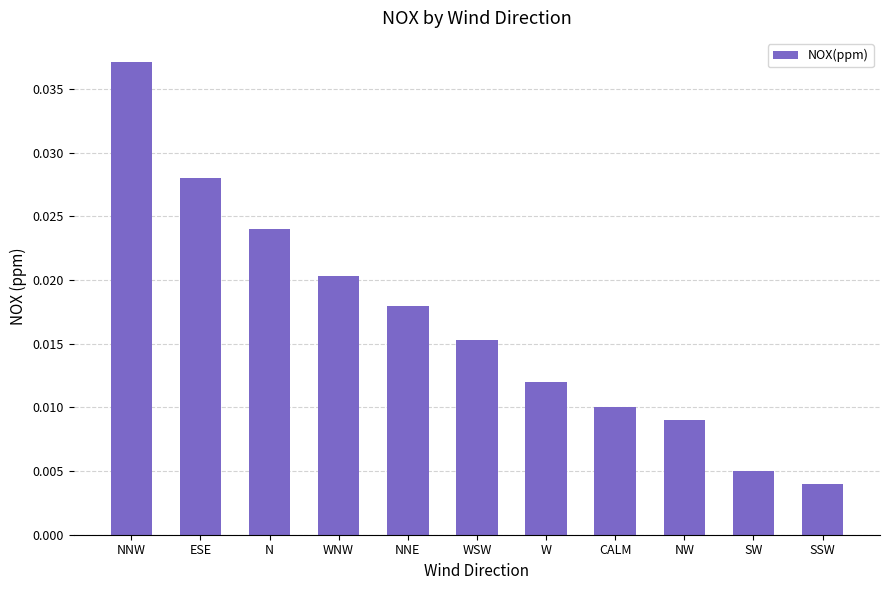

Which label corresponds to the smallest value in the chart?

SSW